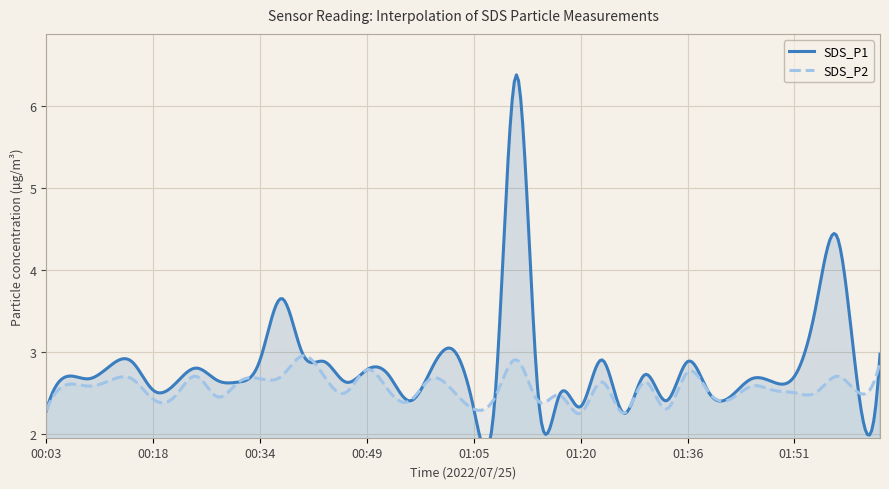

True or false: SDS_P2 and SDS_P1 cross at least once.

False